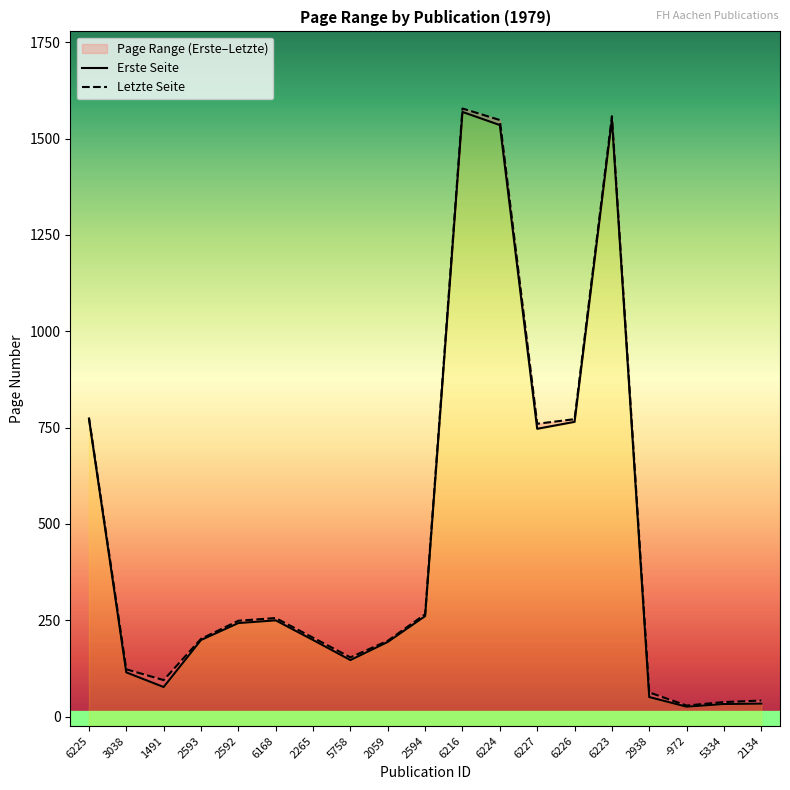

At which category does Erste Seite reach its first local valley?

1491